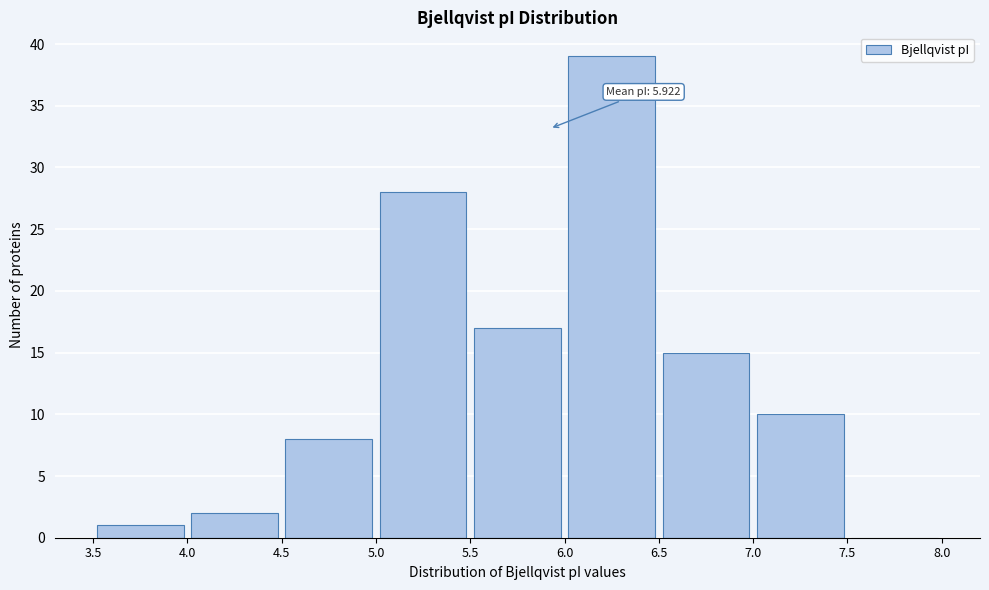

Which range on the x-axis has the tallest bar?

6.0 to 6.5